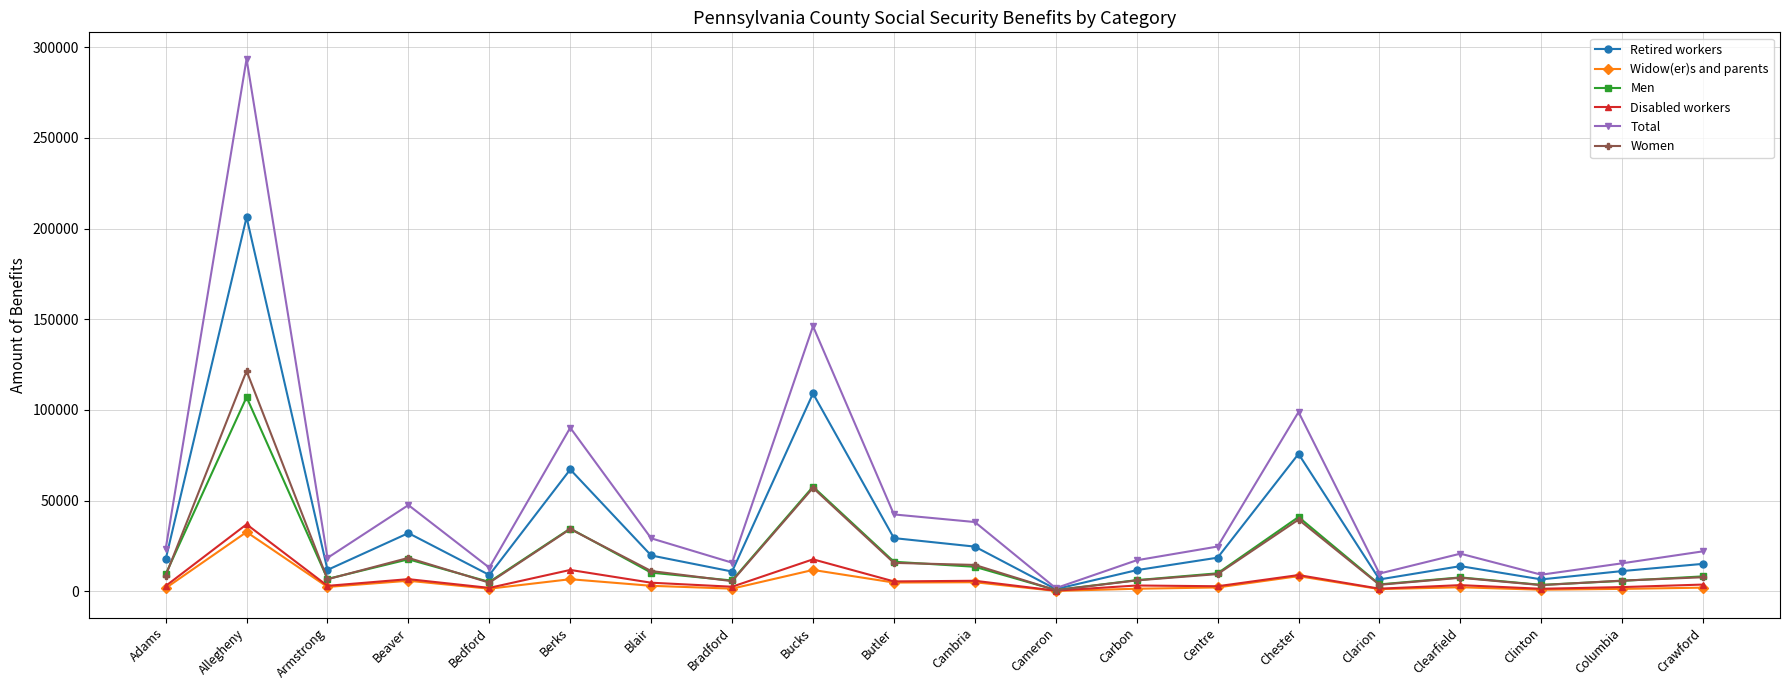

Is the value of Disabled workers at Columbia greater than the value of Total at Carbon?

No